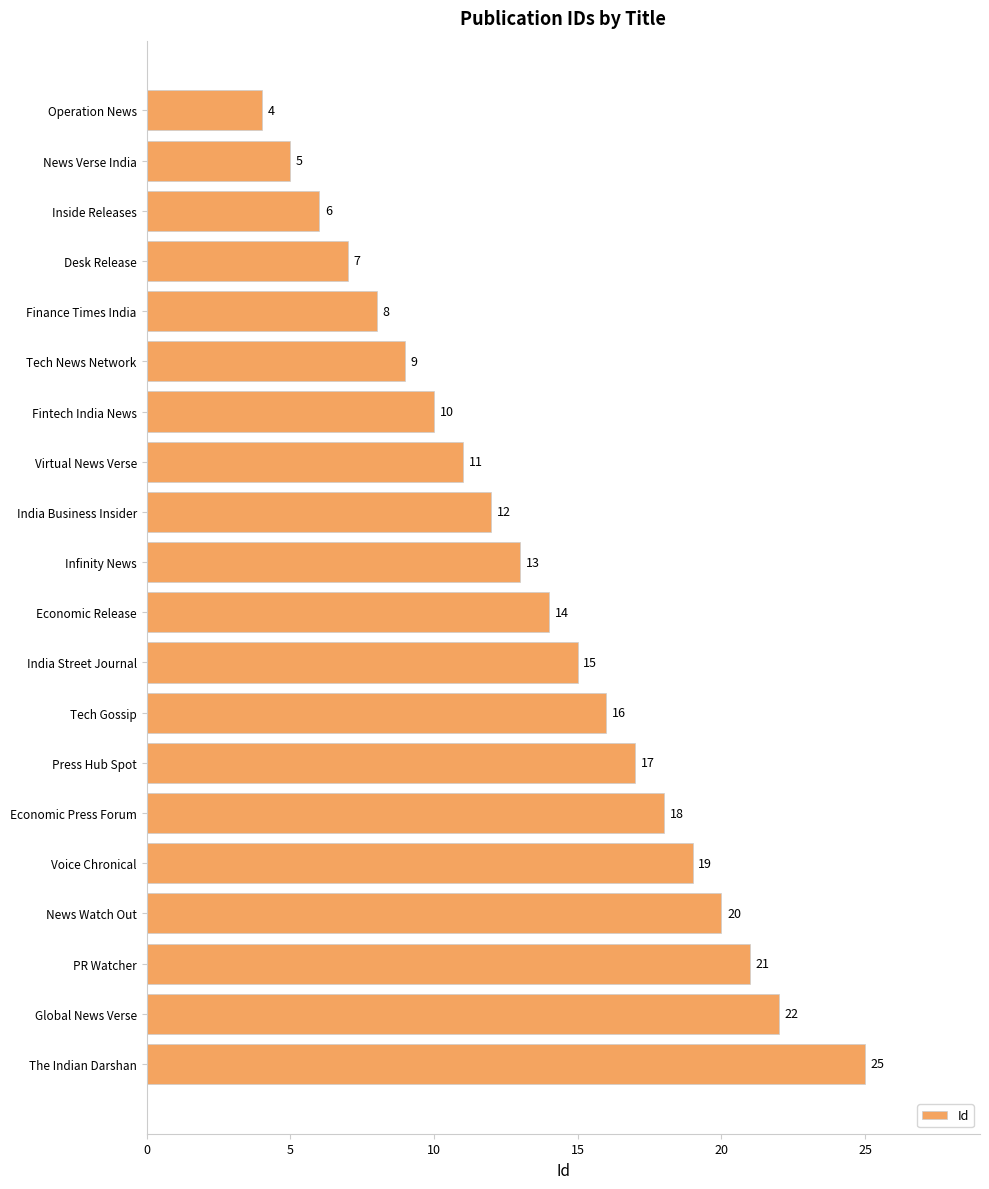

What is the average value?

14